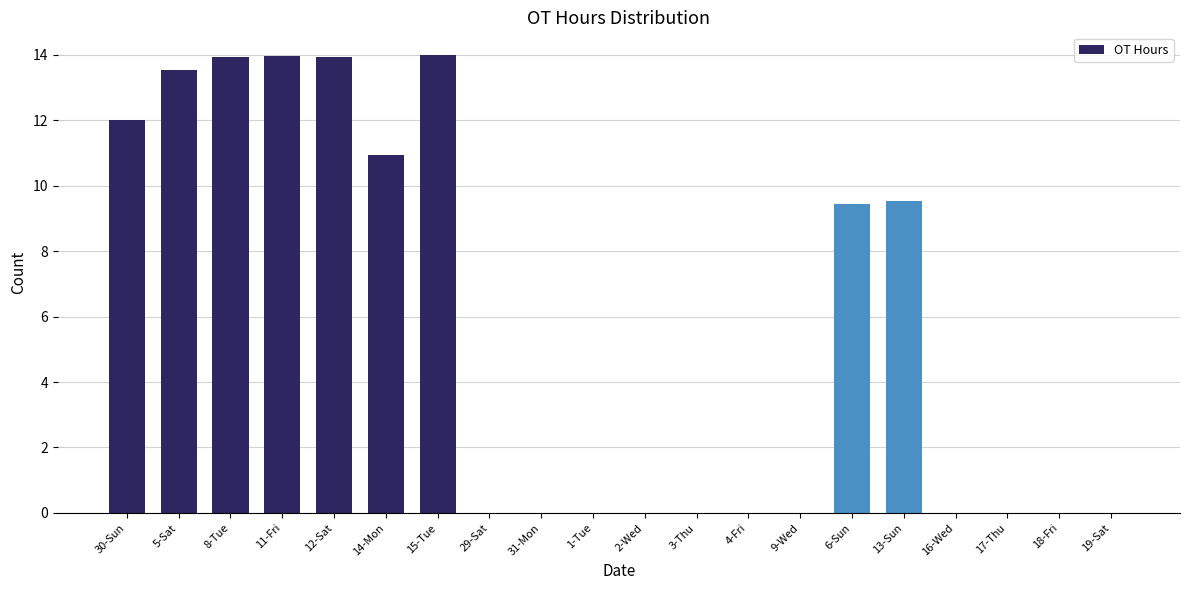

Is it true that the value at 31-Mon is 5.4?

False